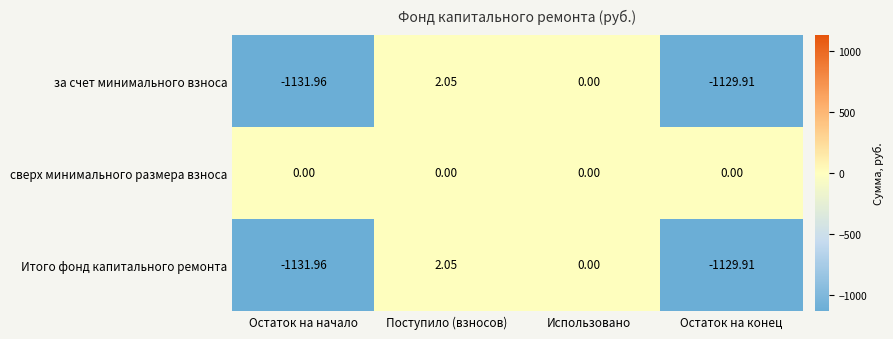

Which category has the highest value across all series?

Поступило (взносов)